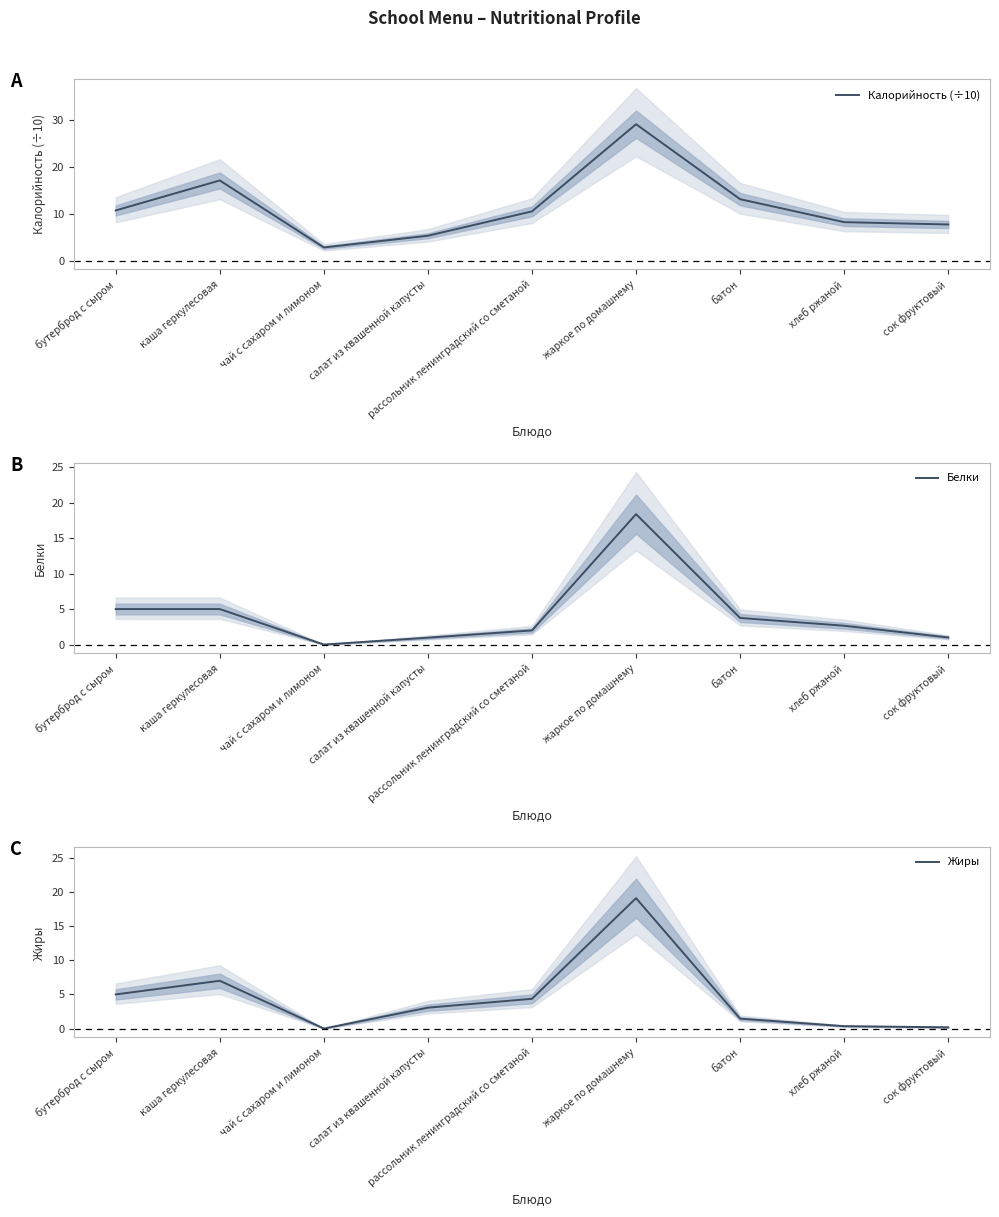

Rank the series at жаркое по домашнему from lowest to highest value.

Белки, Жиры, Калорийность (÷10)